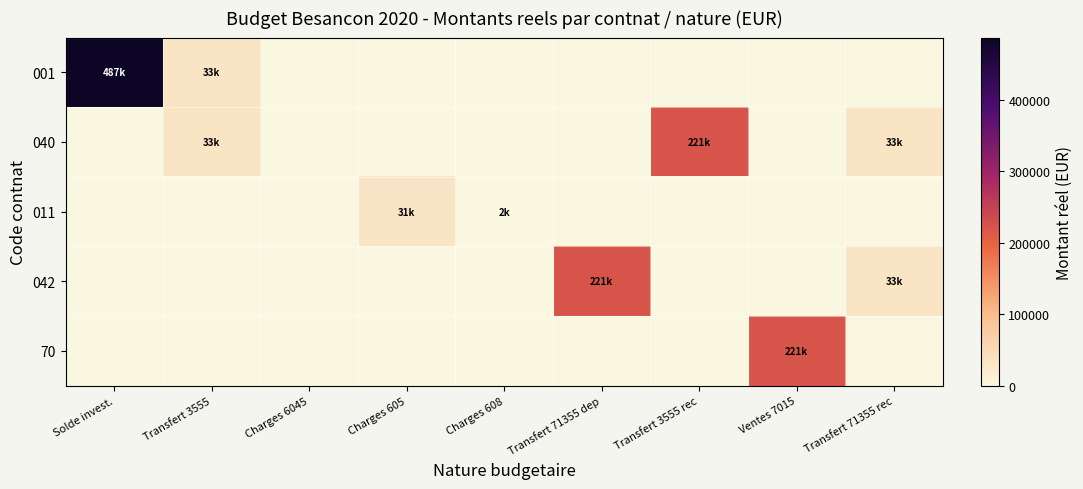

Which series changed the most between Charges 605 and Charges 608?

011